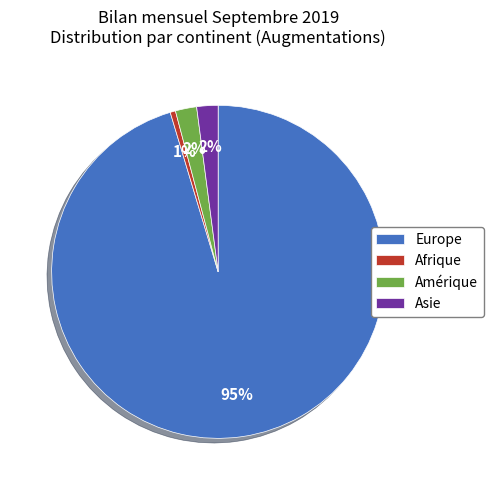

To the nearest percent, what is the combined percentage of Afrique and Asie?

3%